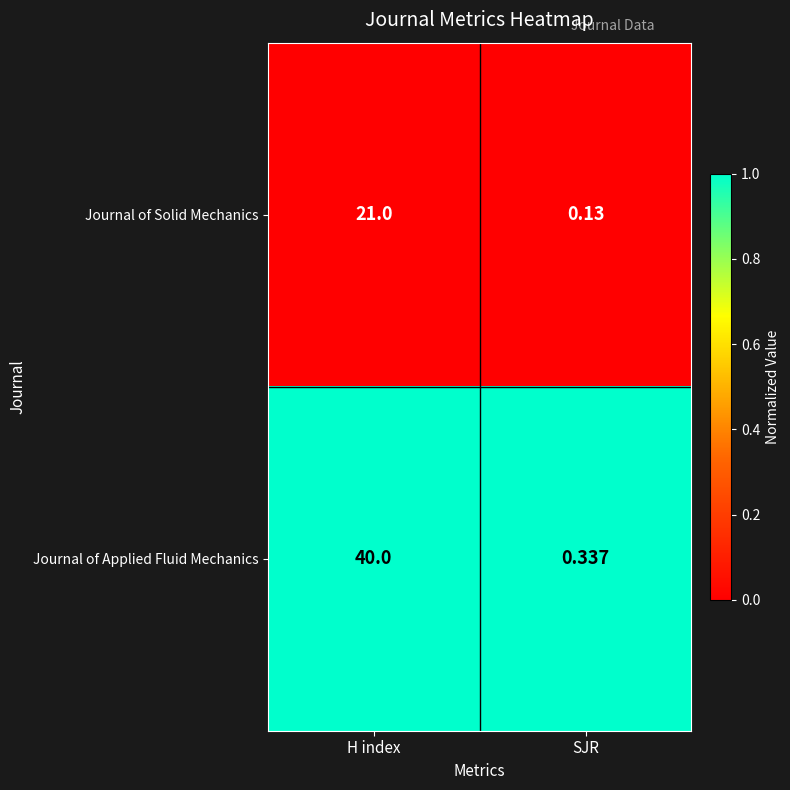

Rank the series at SJR from lowest to highest value.

Journal of Solid Mechanics, Journal of Applied Fluid Mechanics